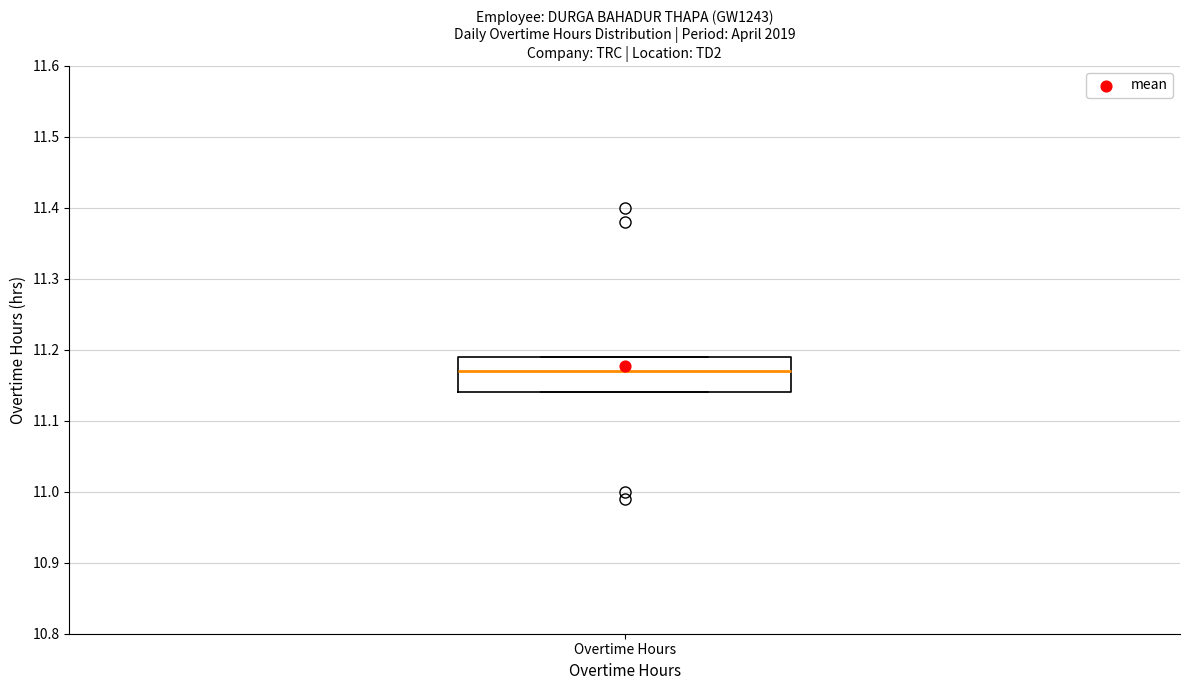

Transcribe this box plot: give where the median line is, the range the box spans, and where the two whiskers end, as read against the y-axis. The values are not printed on the chart, so give them approximately, as read against the axis.

median 11.17, box 11.14 to 11.19, whiskers 11.14 to 11.19